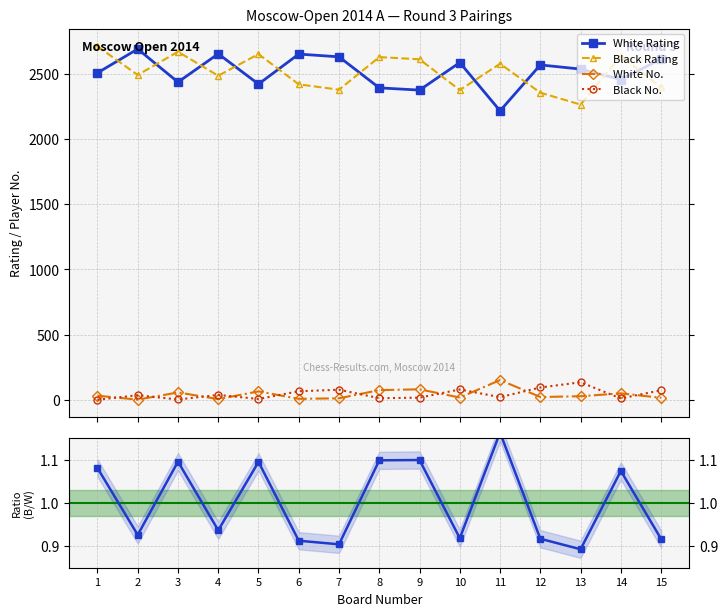

What is the sum of all White No. values?

624